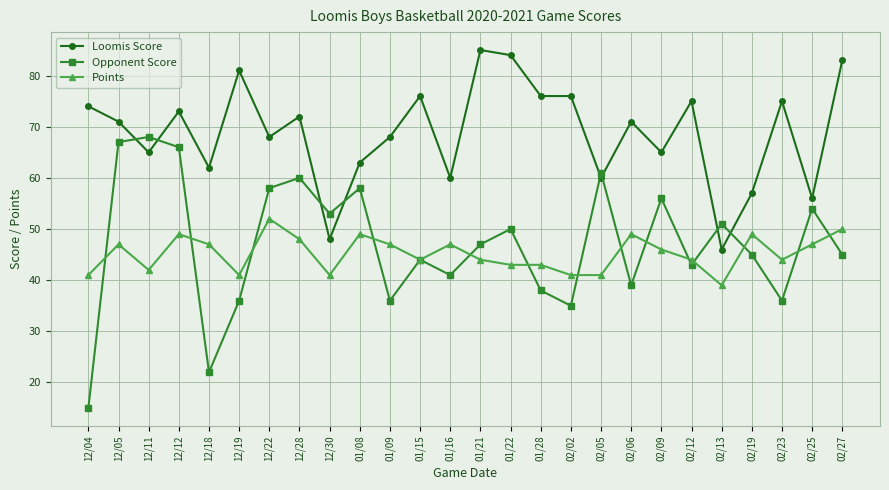

Is it true that Loomis Score equals 76 at 02/02?

True